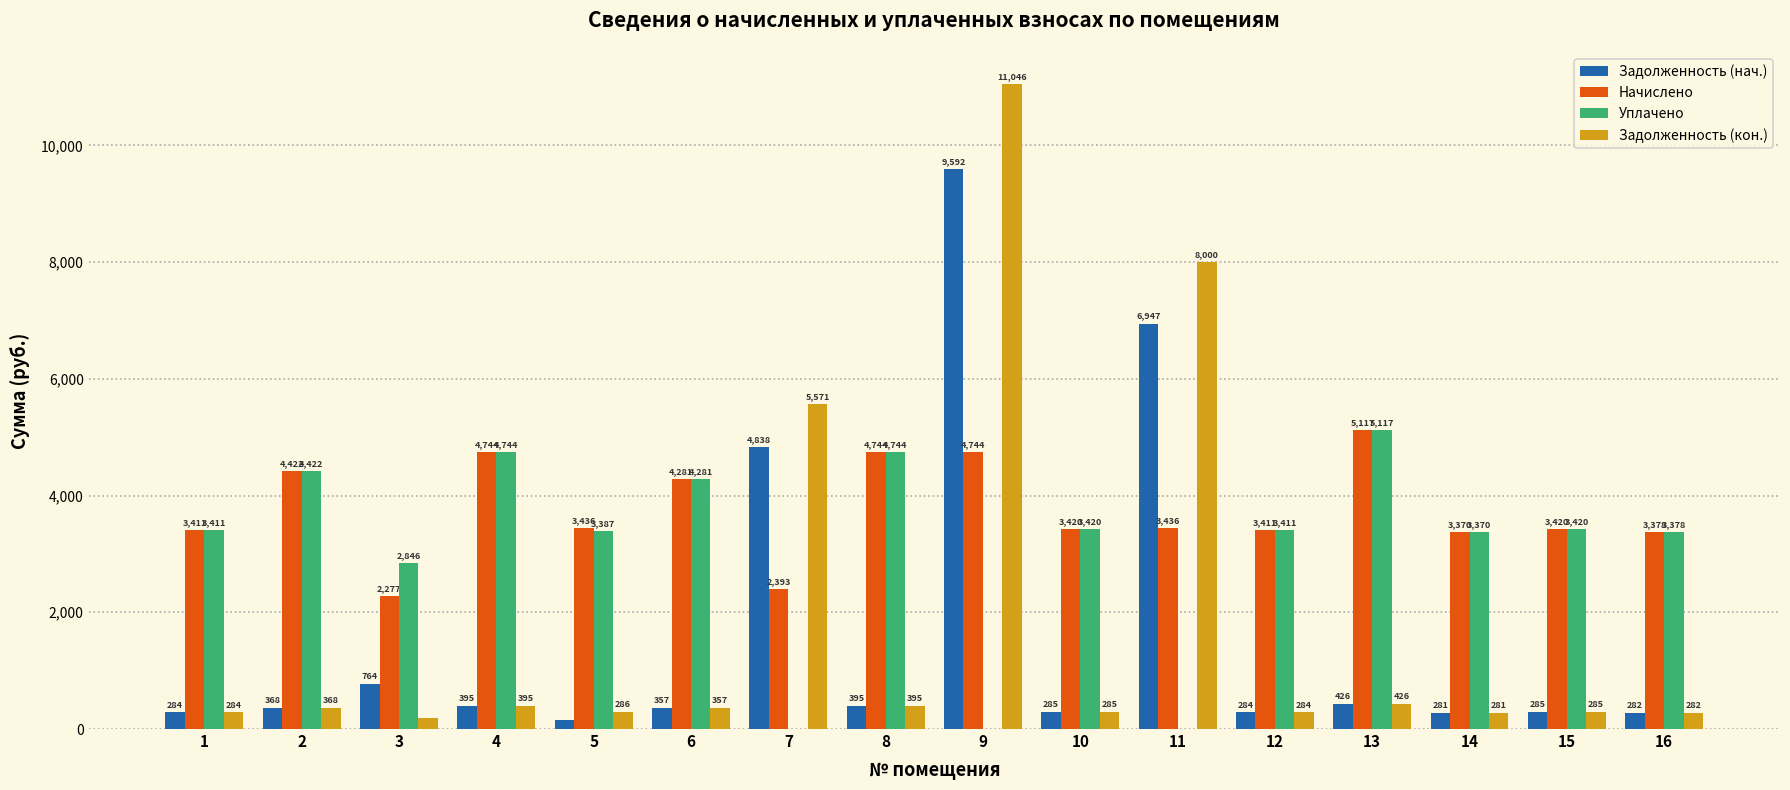

At which category is the sum across all series the highest?

9